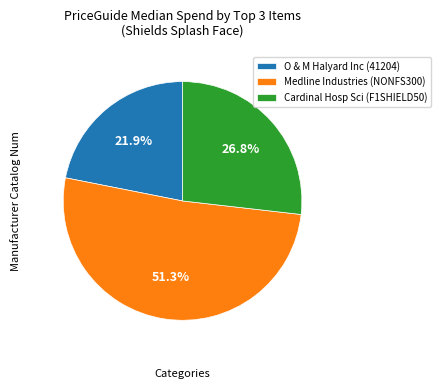

Is there any slice that represents more than half of the pie?

Yes